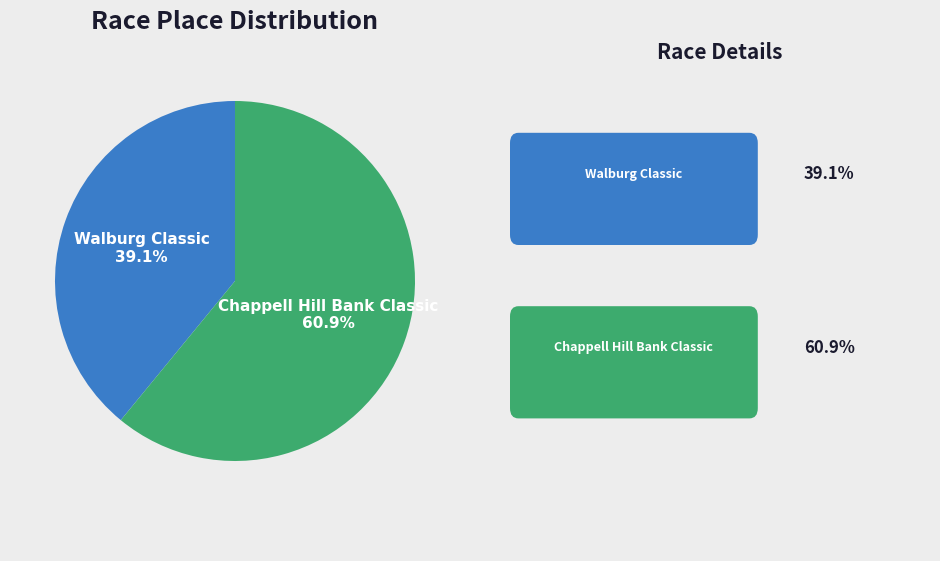

Rank the categories by value from highest to lowest.

Chappell Hill Bank Classic, Walburg Classic